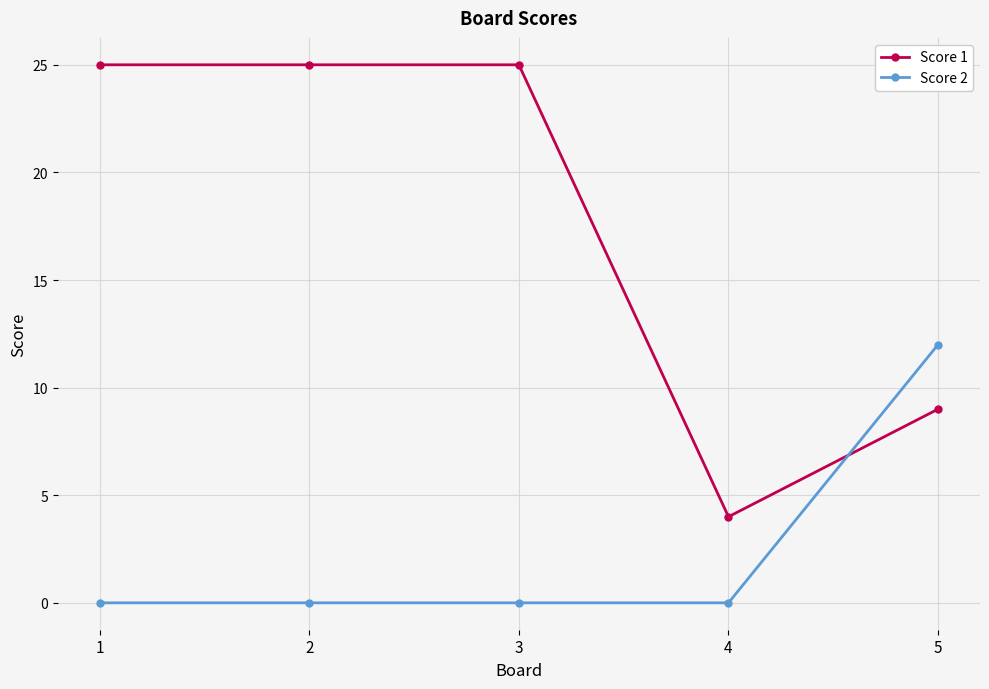

Where do Score 1 and Score 2 first cross each other?

4 and 5